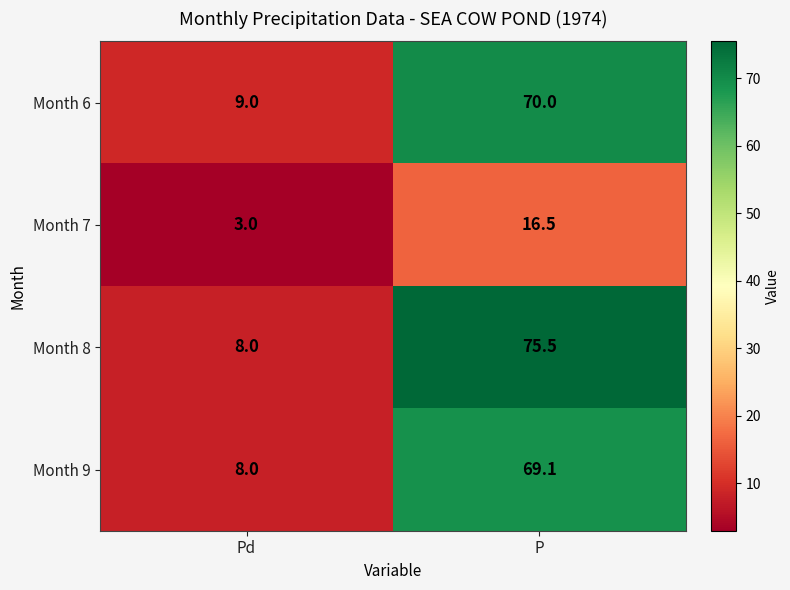

At which category is the sum across all series the highest?

P